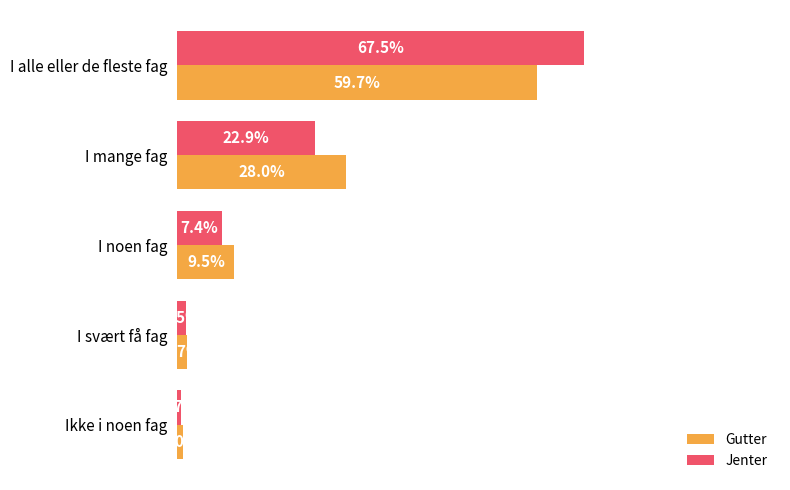

Rank the series by their maximum value, from highest to lowest.

Jenter, Gutter